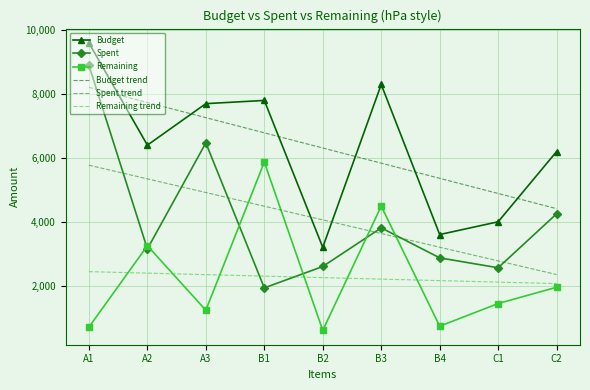

What is the average value of the Remaining series?

2251.1